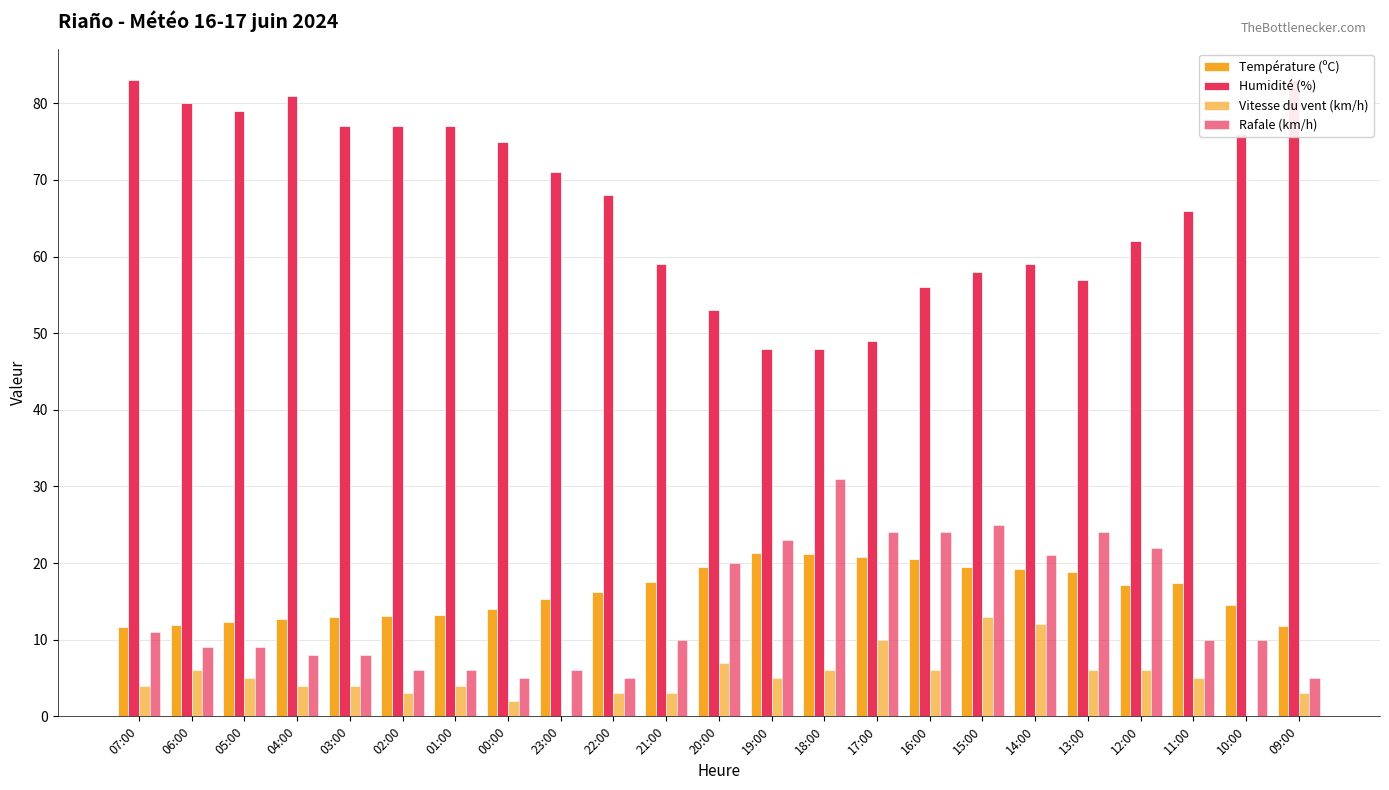

What are all the series names shown in the legend?

Température (ºC), Humidité (%), Vitesse du vent (km/h), Rafale (km/h)